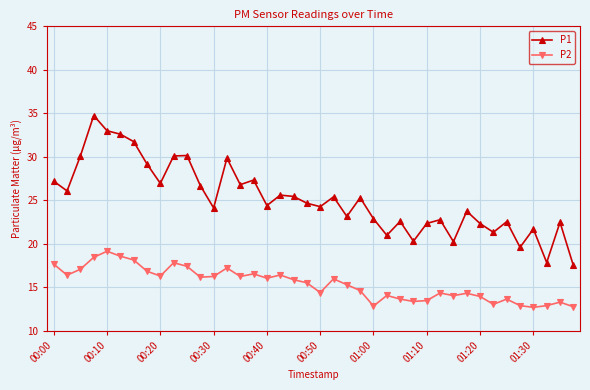

List the series in order of their overall mean, lowest first.

P2, P1